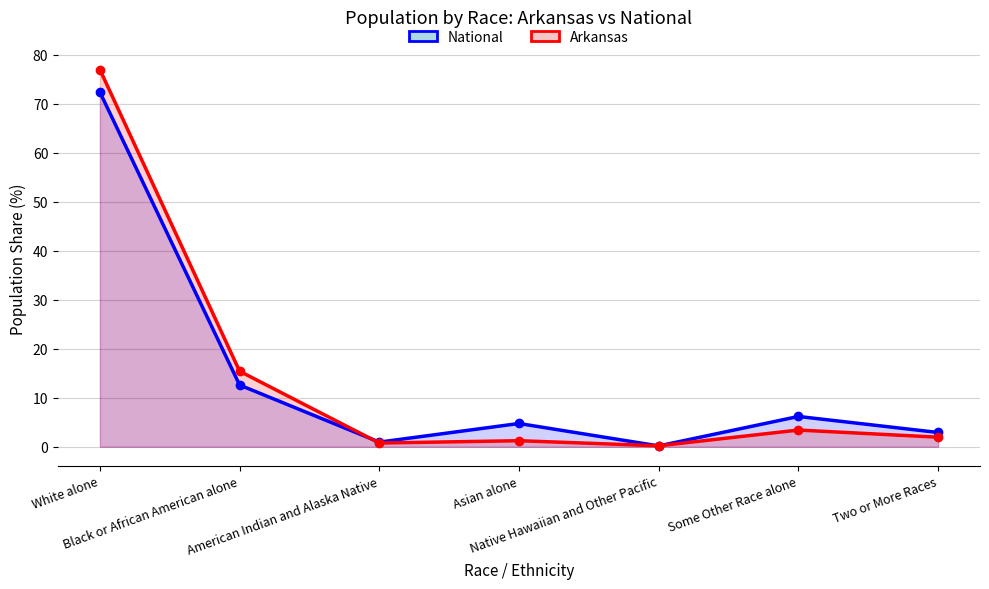

What is the total value across all series at Native Hawaiian and Other Pacific?

0.4